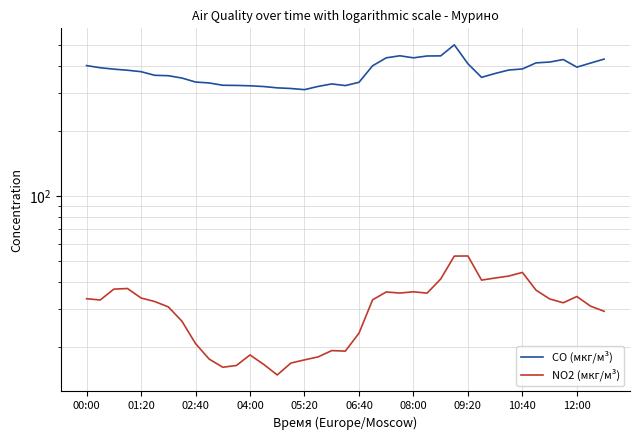

True or false: NO2 (мкг/м³) and CO (мкг/м³) cross at least once.

False